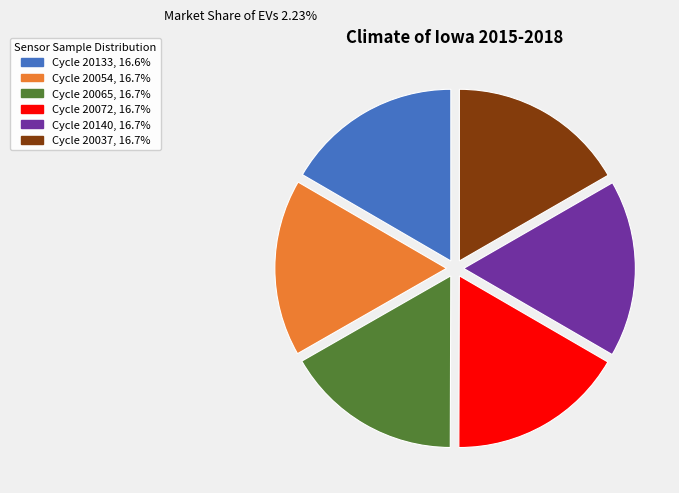

Is there a majority slice in this chart?

No